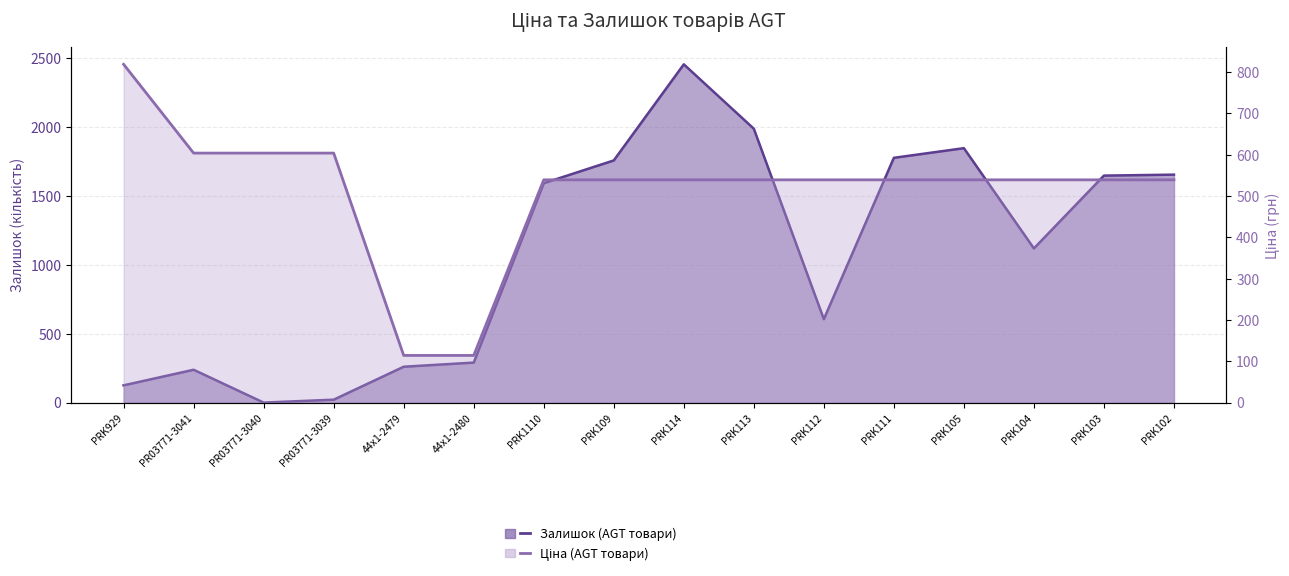

Reading right to left, transcribe all the data shown in this chart.

Залишок (кількість): PRK102=1653.0	PRK103=1646.0	PRK104=1118.0	PRK105=1845.0	PRK111=1775.0	PRK112=605.0	PRK113=1986.0	PRK114=2453.0	PRK109=1756.0	PRK1110=1591.0	44x1-2480=290.0	44x1-2479=260.0	PR03771-3039=21.0	PR03771-3040=0.0	PR03771-3041=238.0	PRK929=125.0
Ціна (грн): PRK102=539.0	PRK103=539.0	PRK104=539.0	PRK105=539.0	PRK111=539.0	PRK112=539.0	PRK113=539.0	PRK114=539.0	PRK109=539.0	PRK1110=539.0	44x1-2480=114.1	44x1-2479=114.1	PR03771-3039=603.7	PR03771-3040=603.7	PR03771-3041=603.7	PRK929=818.5